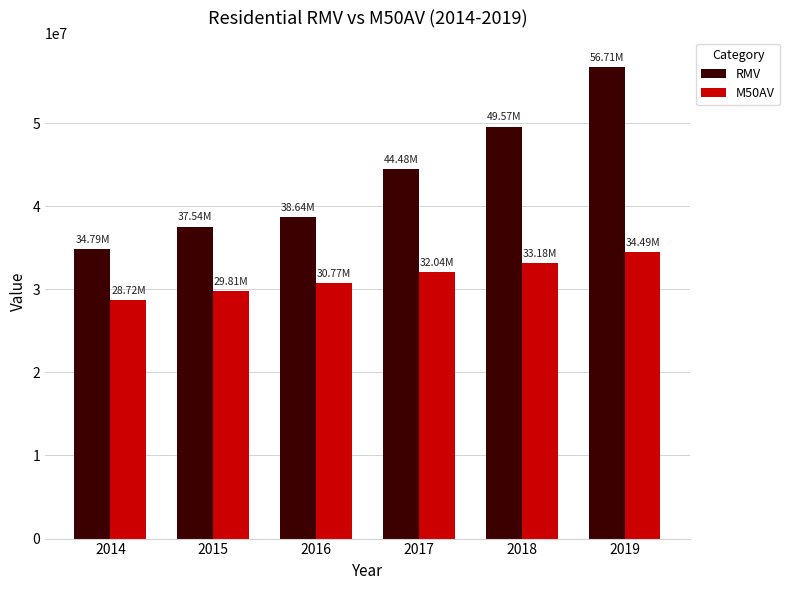

What is the difference between the second highest and minimum values in the RMV series?

14776160